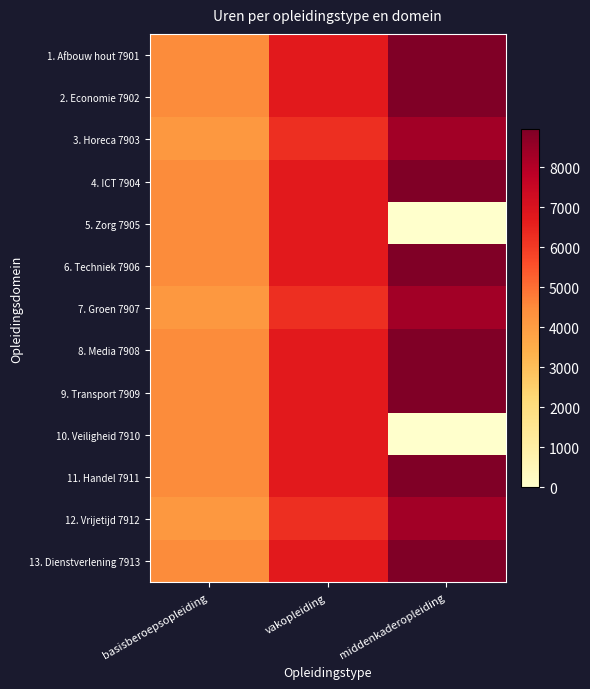

At which category does the chart reach its minimum across all series?

middenkaderopleiding